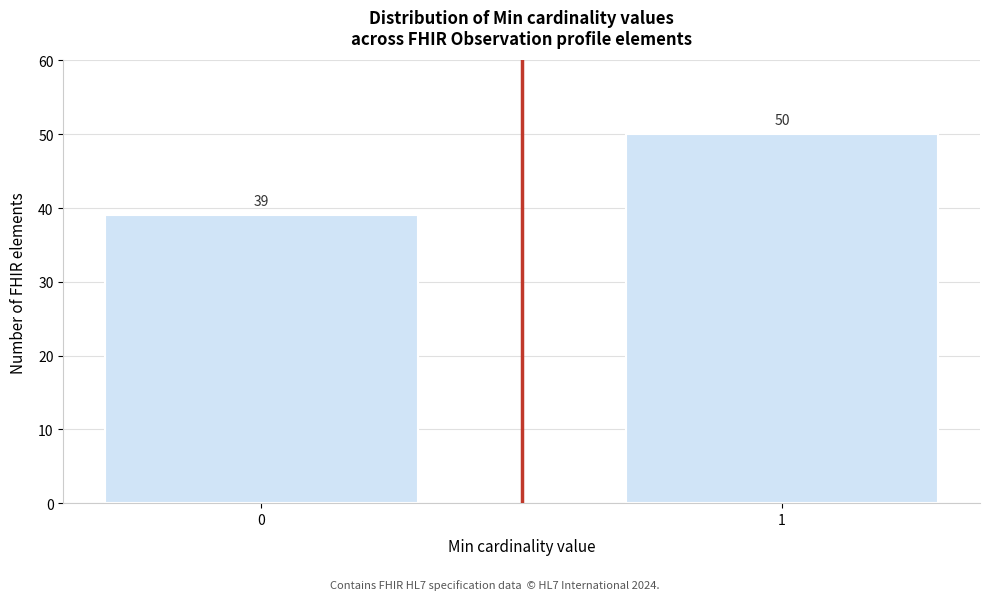

Reading right to left, transcribe all the data shown in this chart.

1=50	0=39